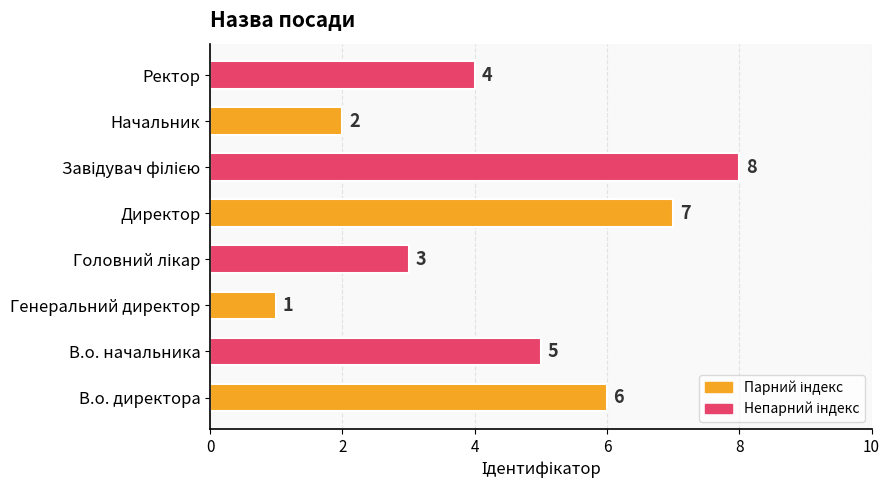

The chart shows a value of 5 at Директор. True or false?

False